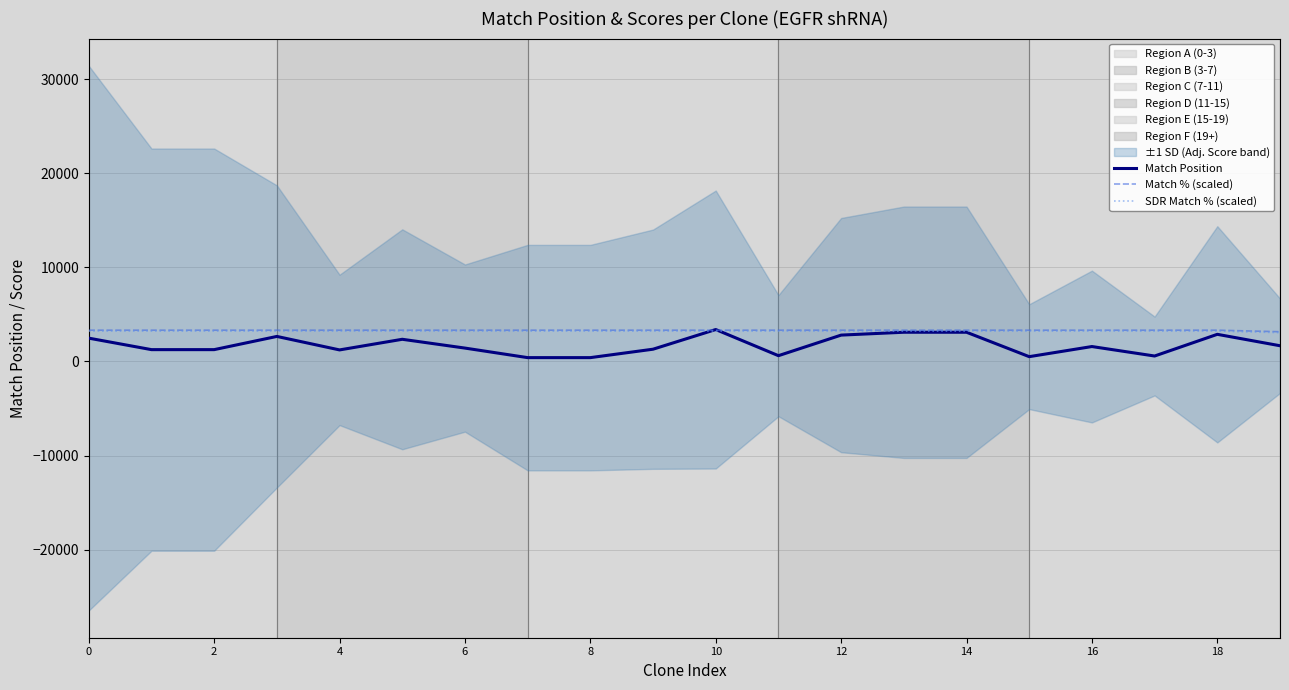

What is the average value of the Match % (scaled) series?

3321.7